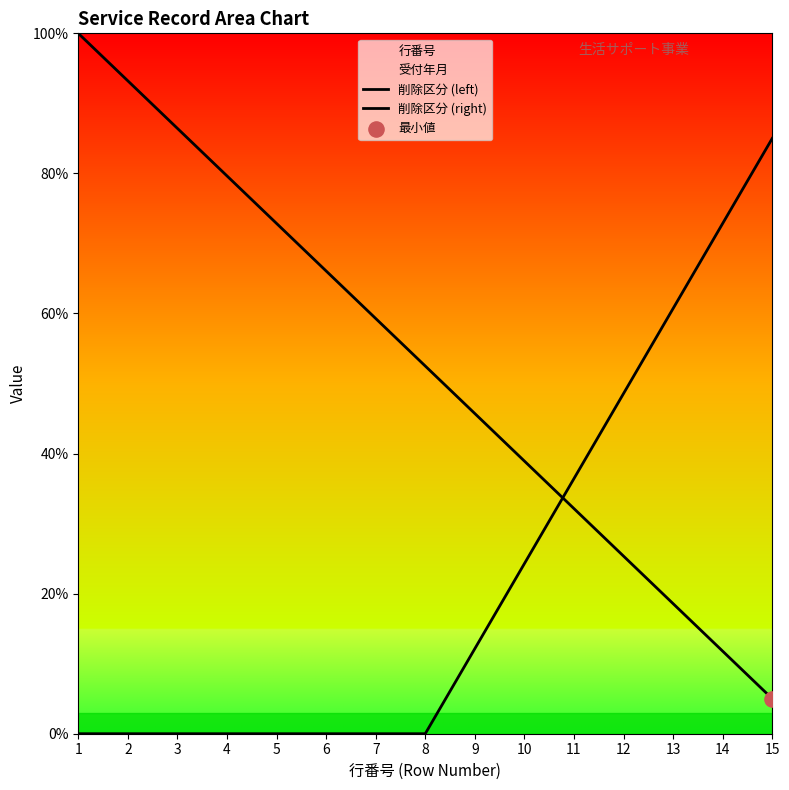

At which category is the sum across all series the highest?

1